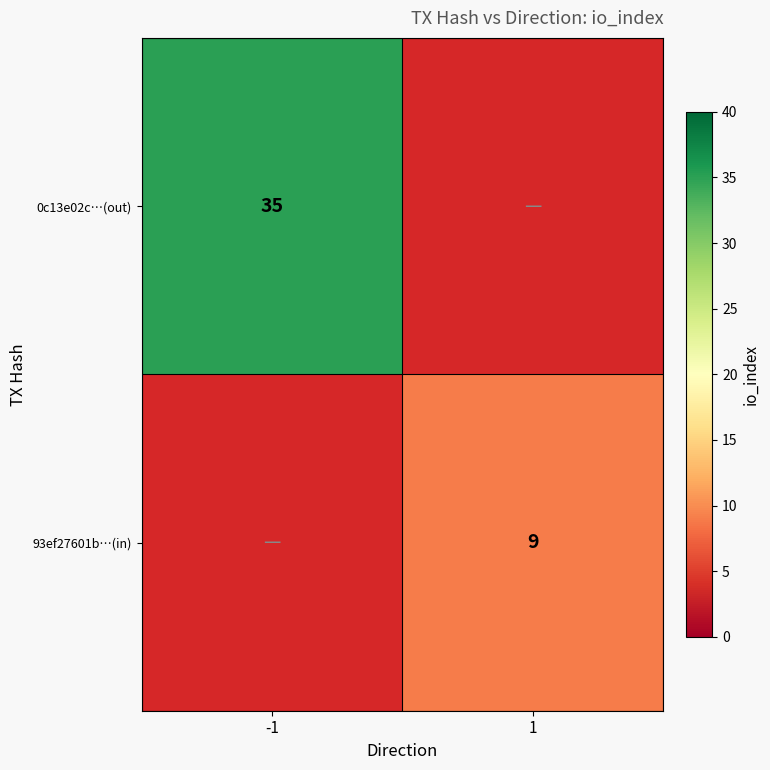

The value of 0c13e02c…(out) at -1 is 35. True or false?

True